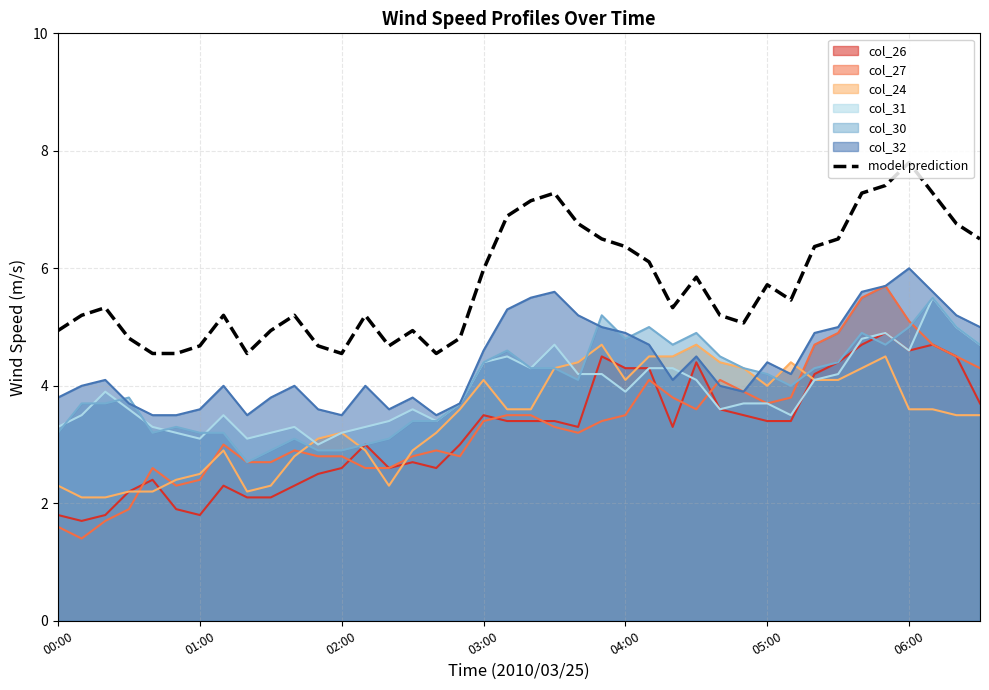

Is it true that col_30 equals 5.0 at 06:00?

True